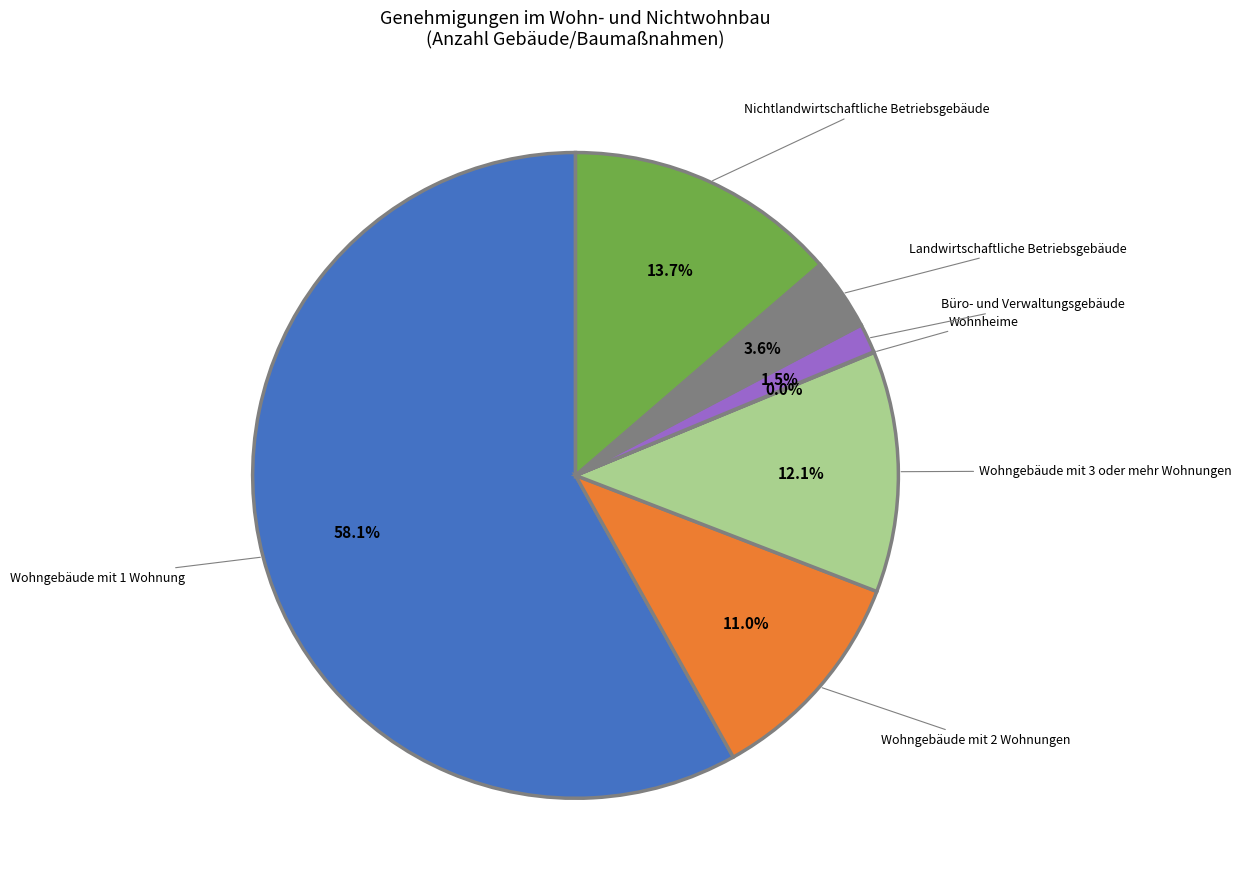

Does any single category account for the majority?

Yes